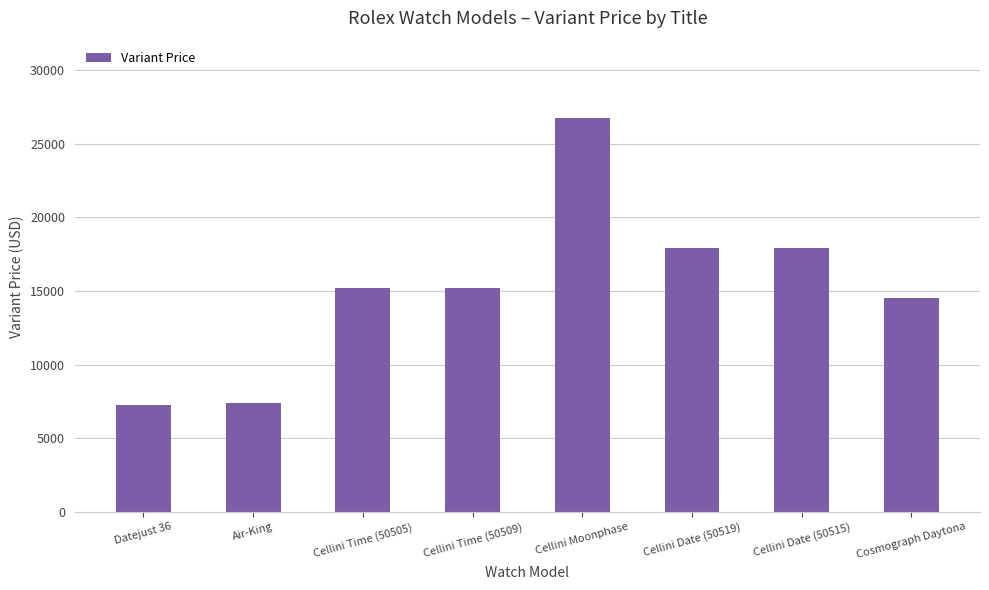

What position from the right is Cellini Time (50509)?

5